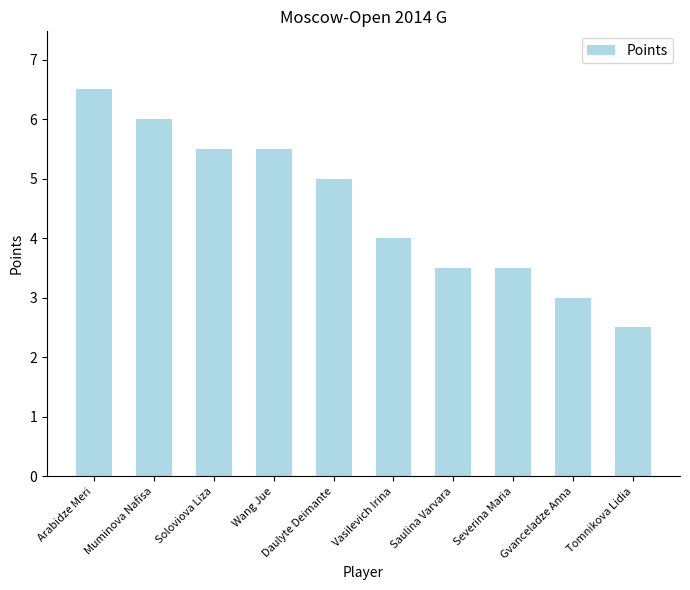

What is the difference between the second highest and second lowest values?

3.0